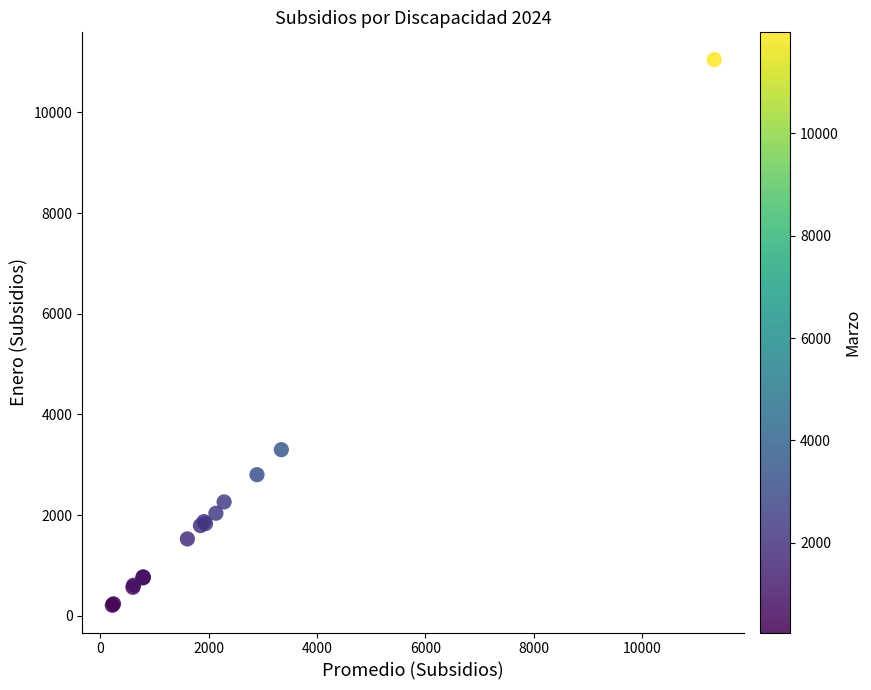

What Y value in the scatter plot is closest to 5629?

3300